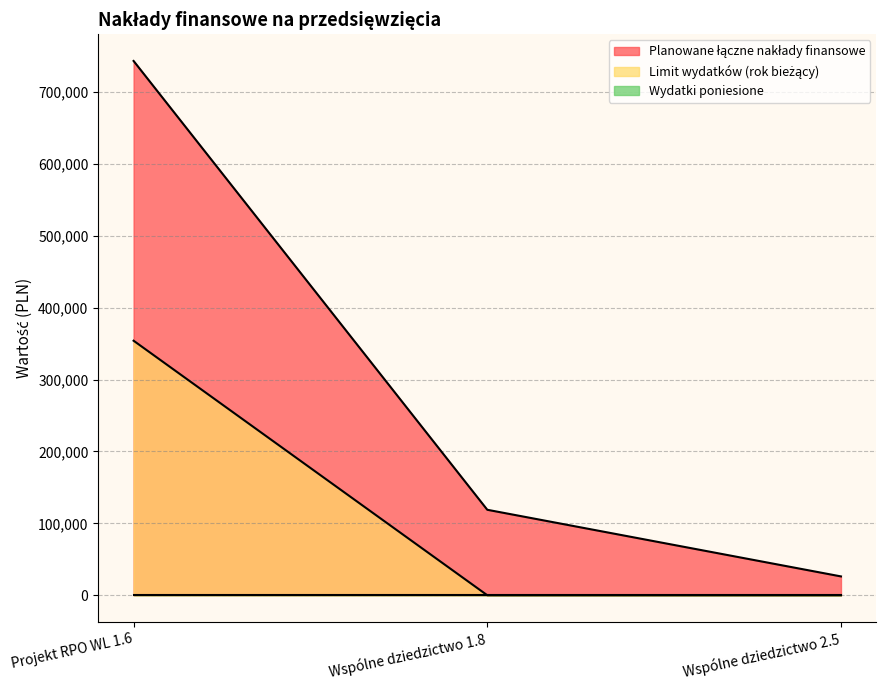

What value does the Limit wydatków (rok bieżący) series have at Projekt RPO WL 1.6?

353956.8